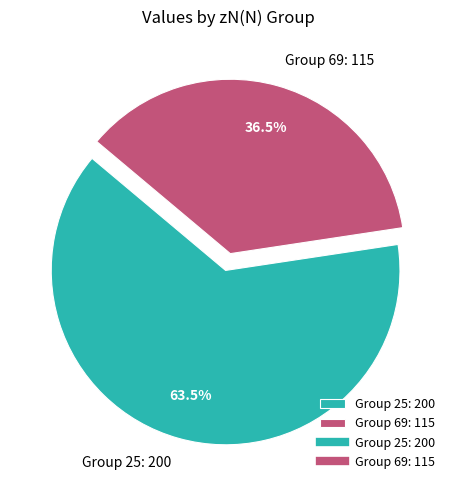

Count the number of slices in the pie.

2